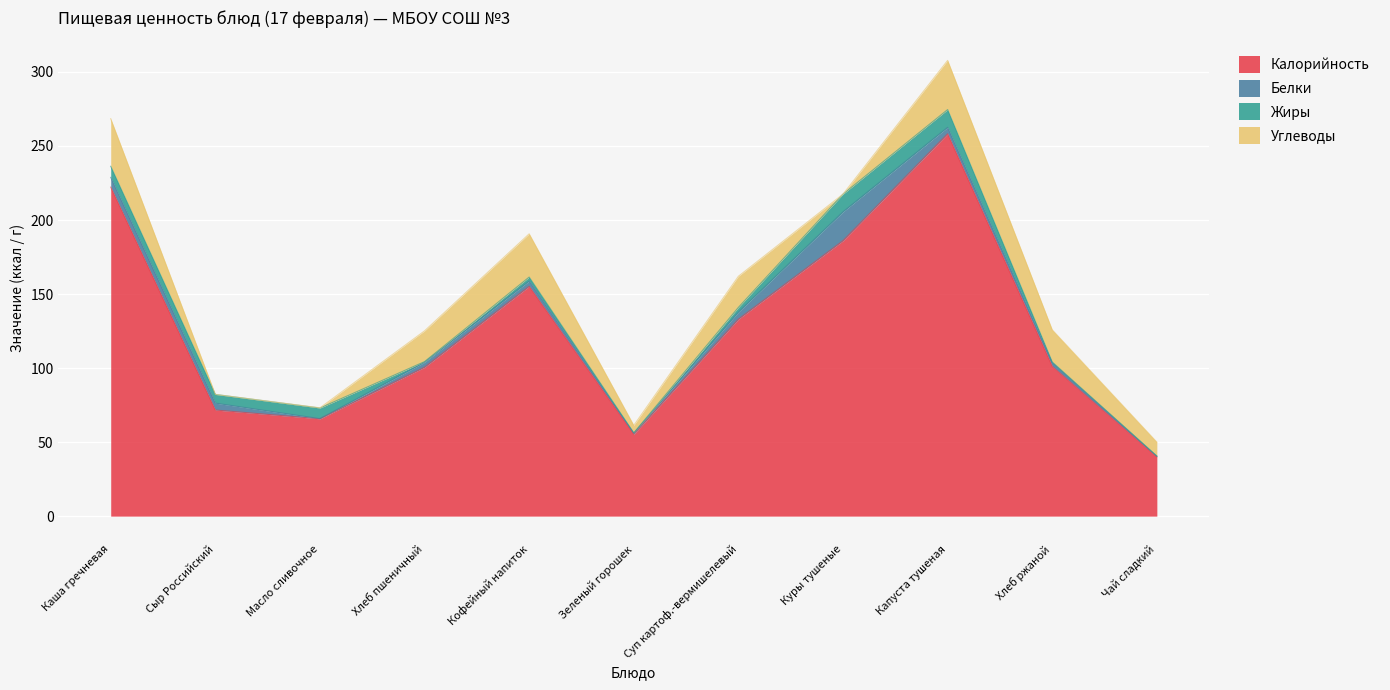

How many lines are shown in the chart?

4